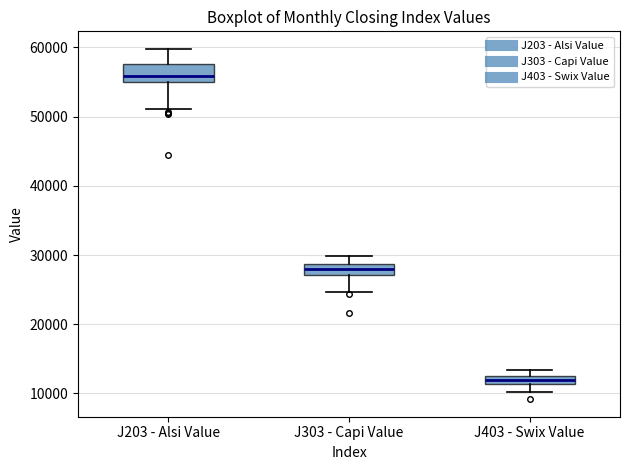

Which box's median line is the lowest?

J403 - Swix Value